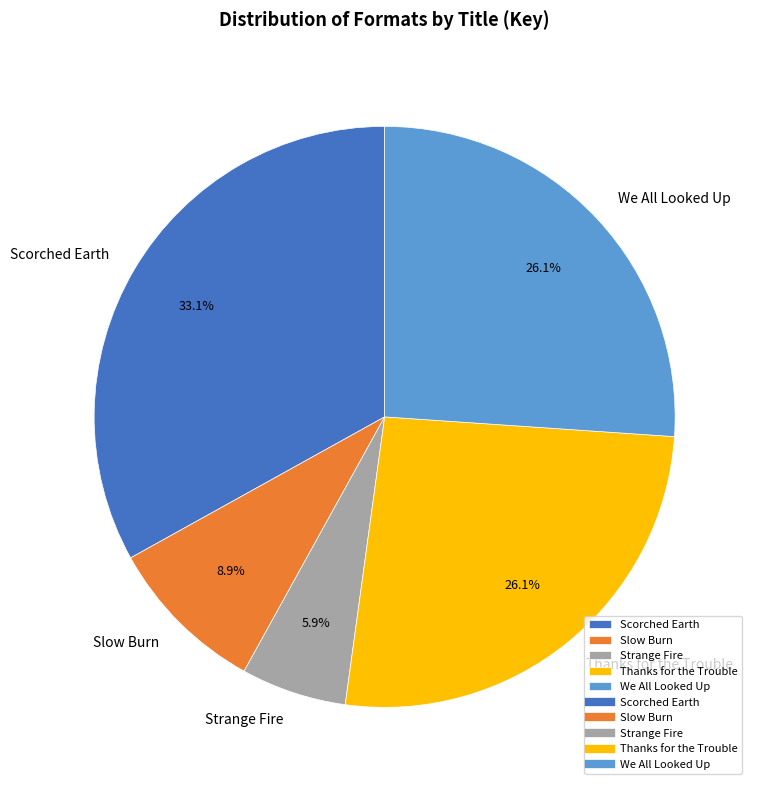

Is the sum of Strange Fire and We All Looked Up greater than half?

No